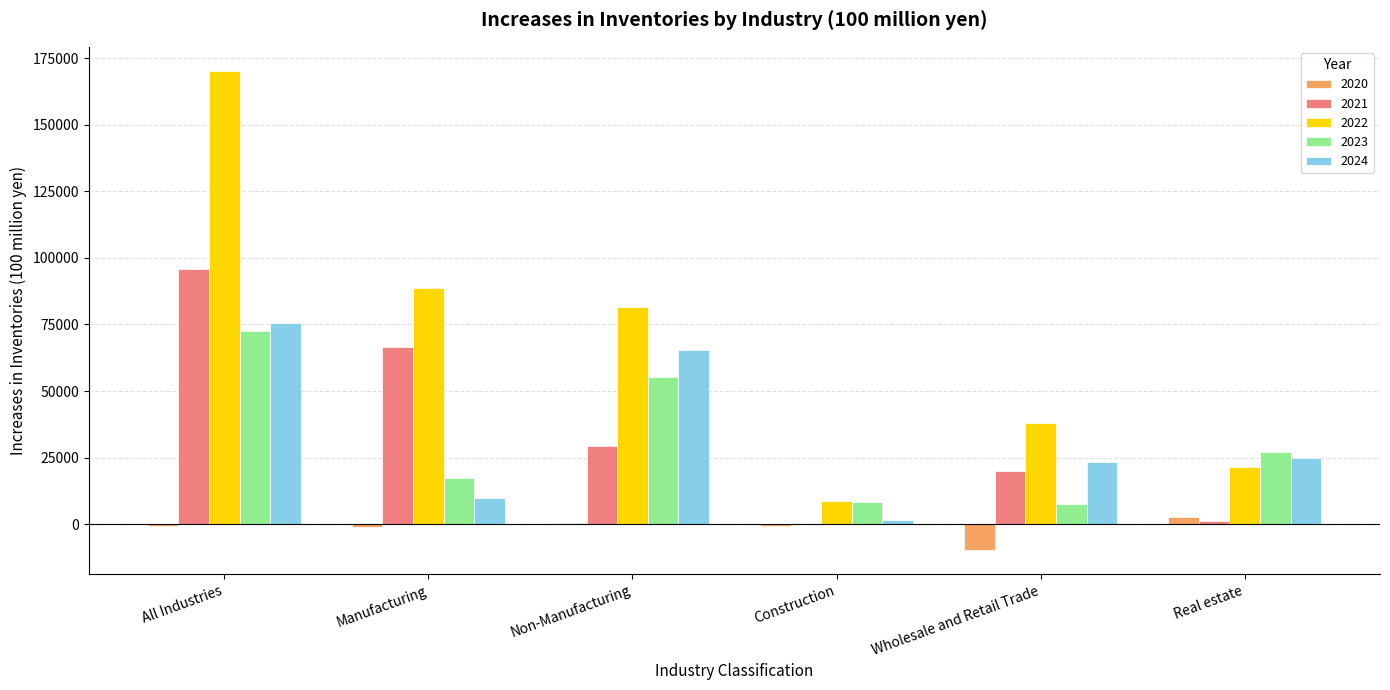

Is it true that 2022 equals 125341.1 at Manufacturing?

False